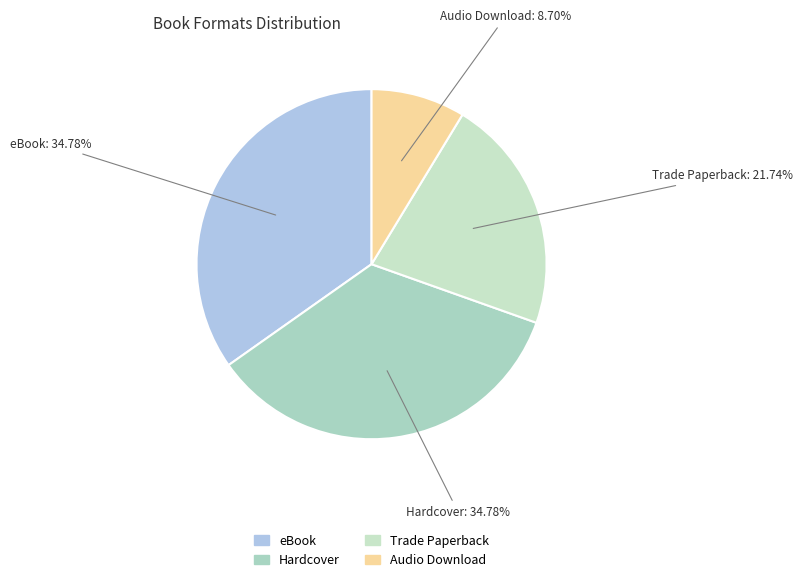

How many segments does this pie chart have?

4